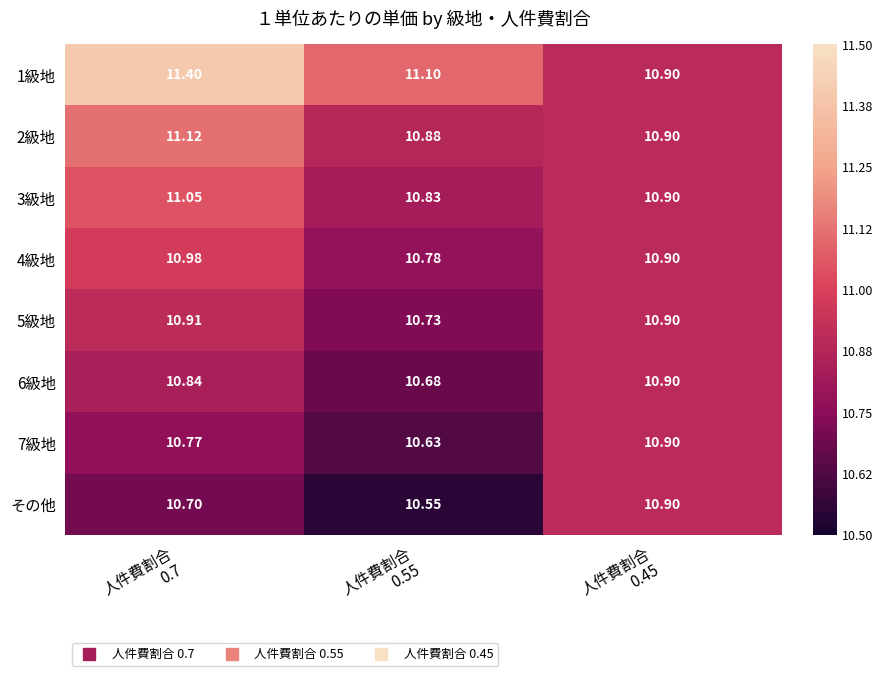

How many data points does each series have?

3